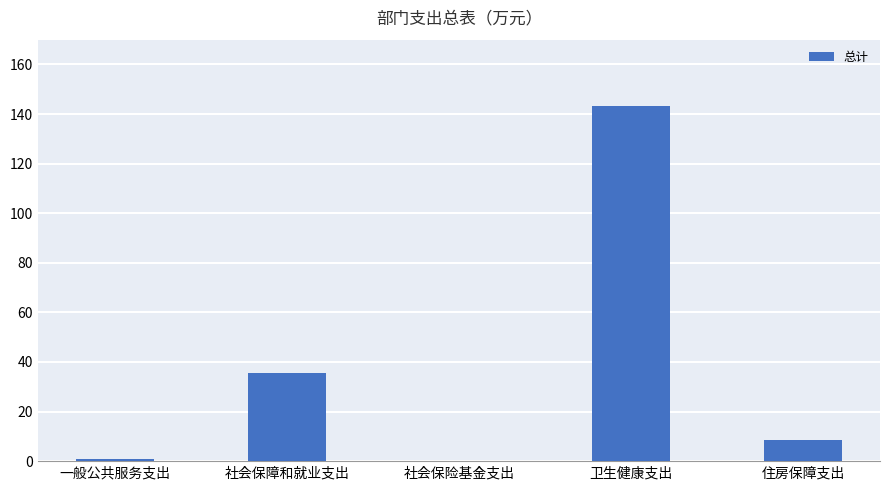

True or false: the data shows 8.6 at 住房保障支出.

True